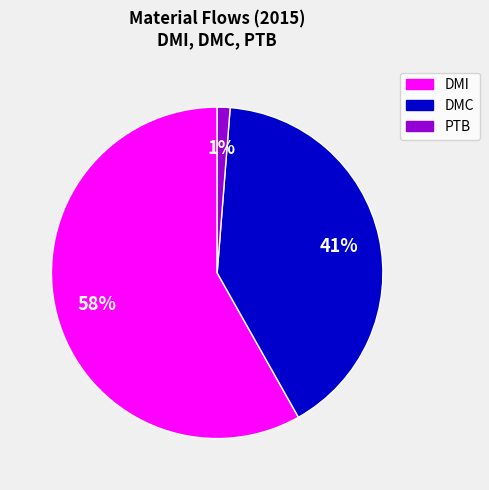

Which category has the smallest portion of the pie?

PTB